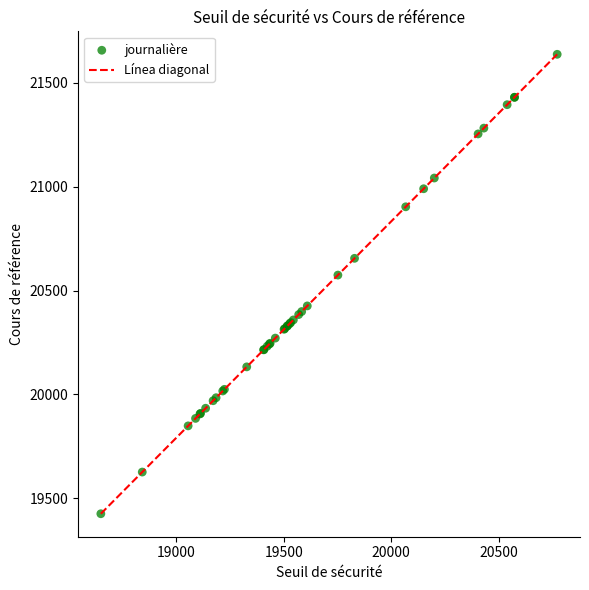

What Y value in the scatter plot is closest to 20531?

20574.7